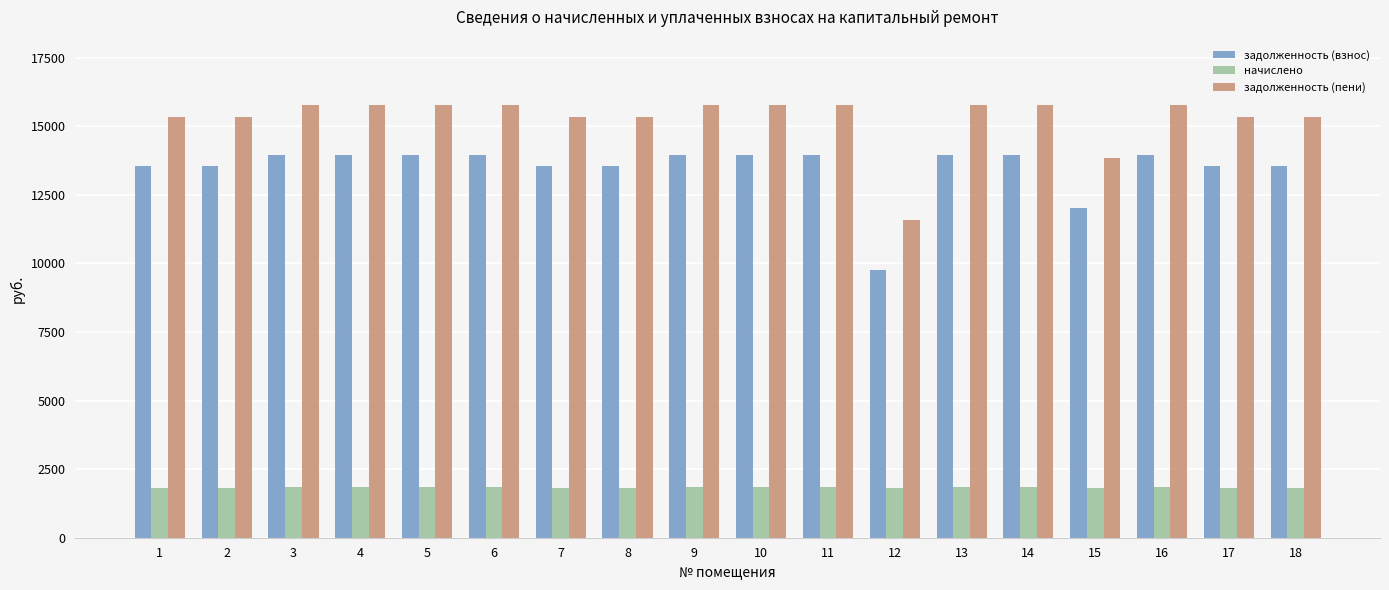

How many data points in задолженность (взнос) are less than 13944?

8